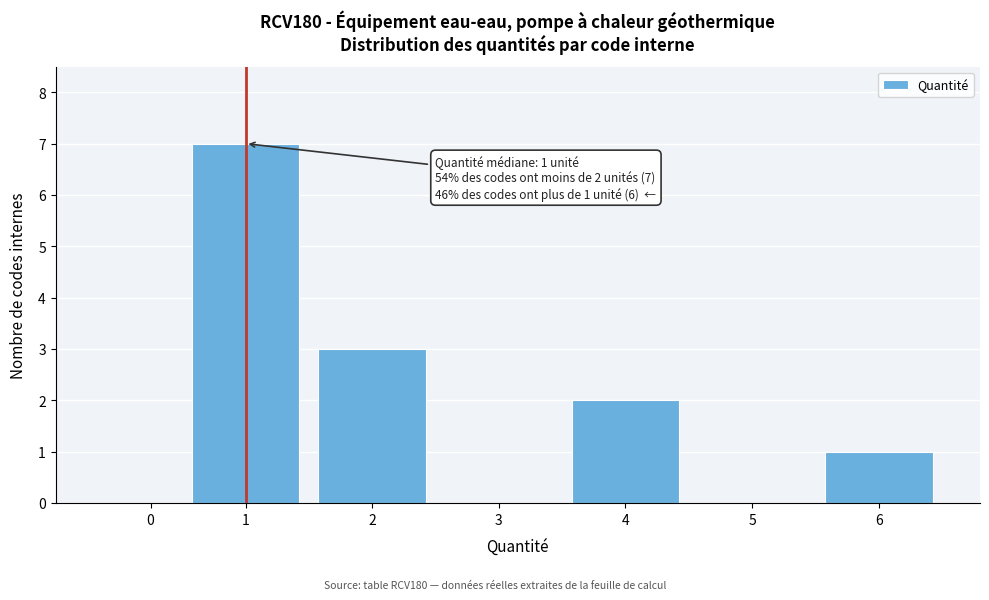

Reading left to right, transcribe all the data shown in this chart.

0=0	1=7	2=3	3=0	4=2	5=0	6=1